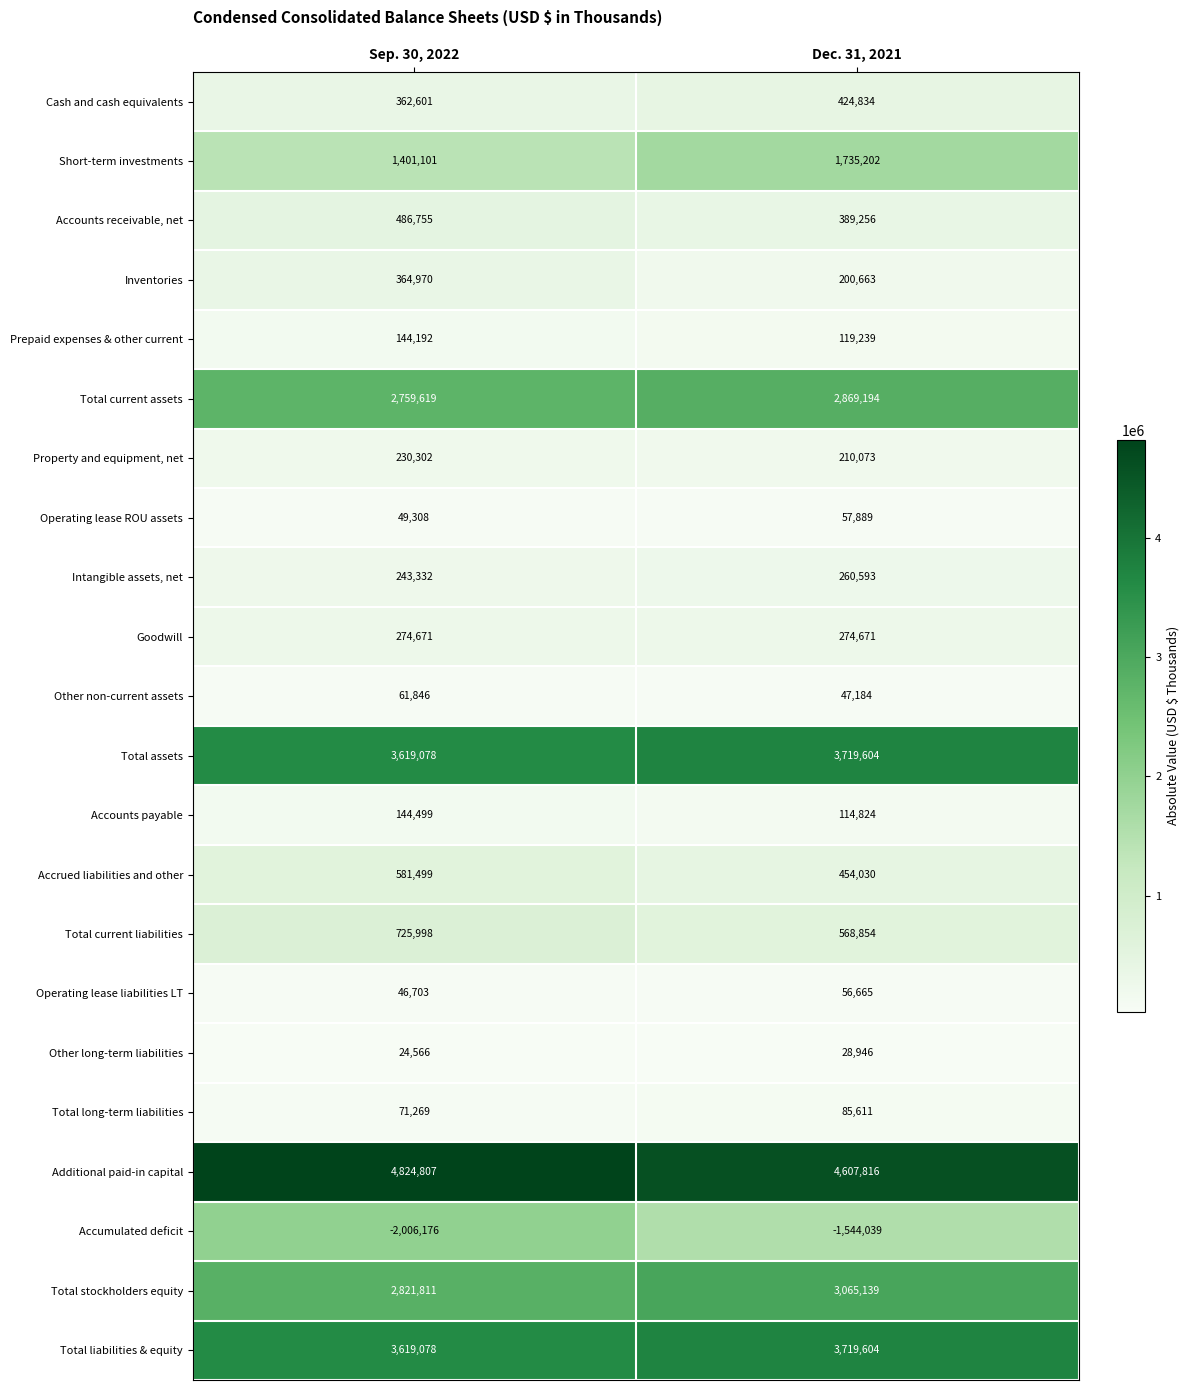

What is the sum of the Short-term investments values at Dec. 31, 2021 and Sep. 30, 2022?

3136303